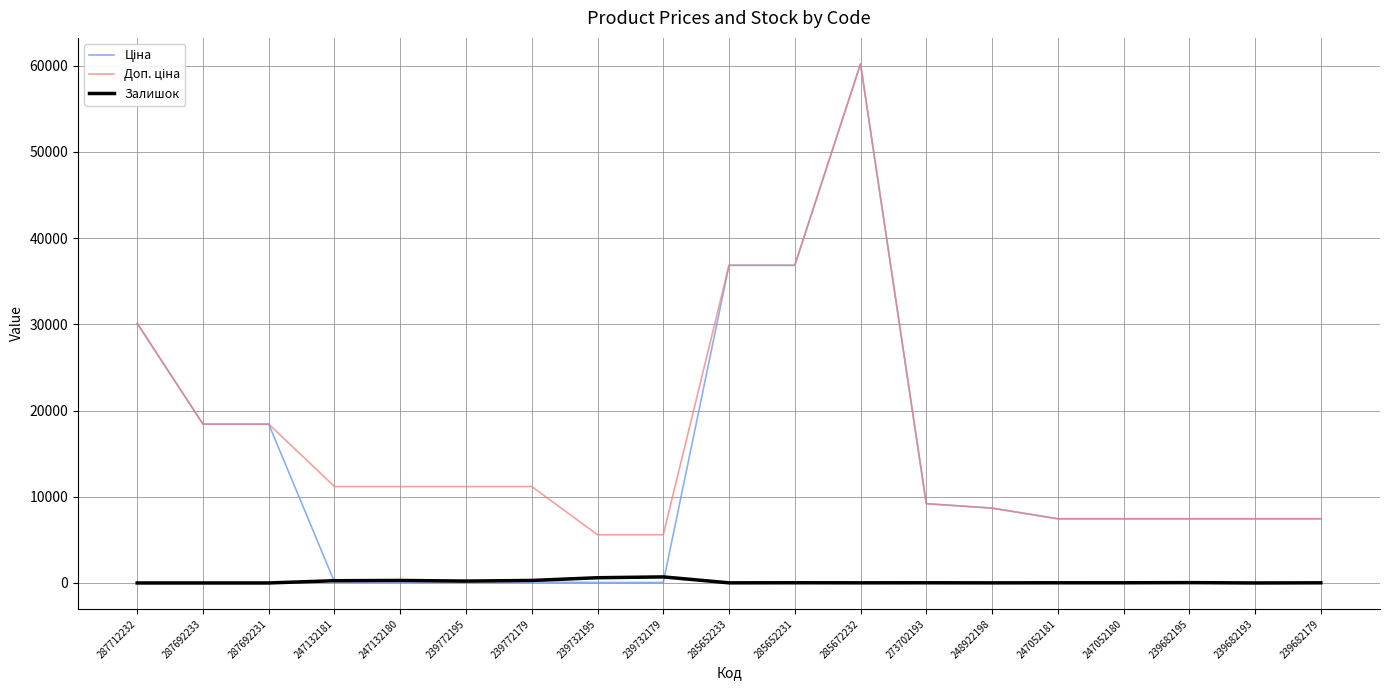

Does the chart display data point markers on the line(s)?

No